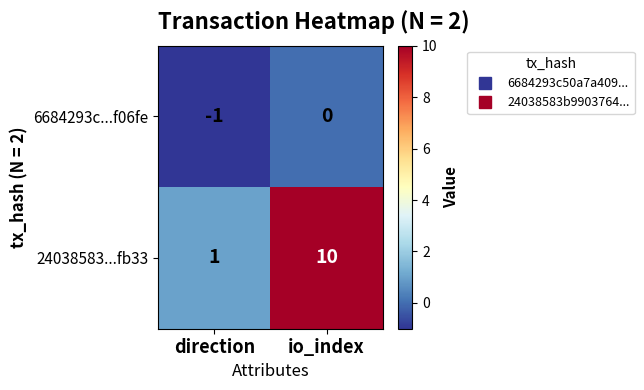

What is the average value of the 24038583...fb33 series?

6